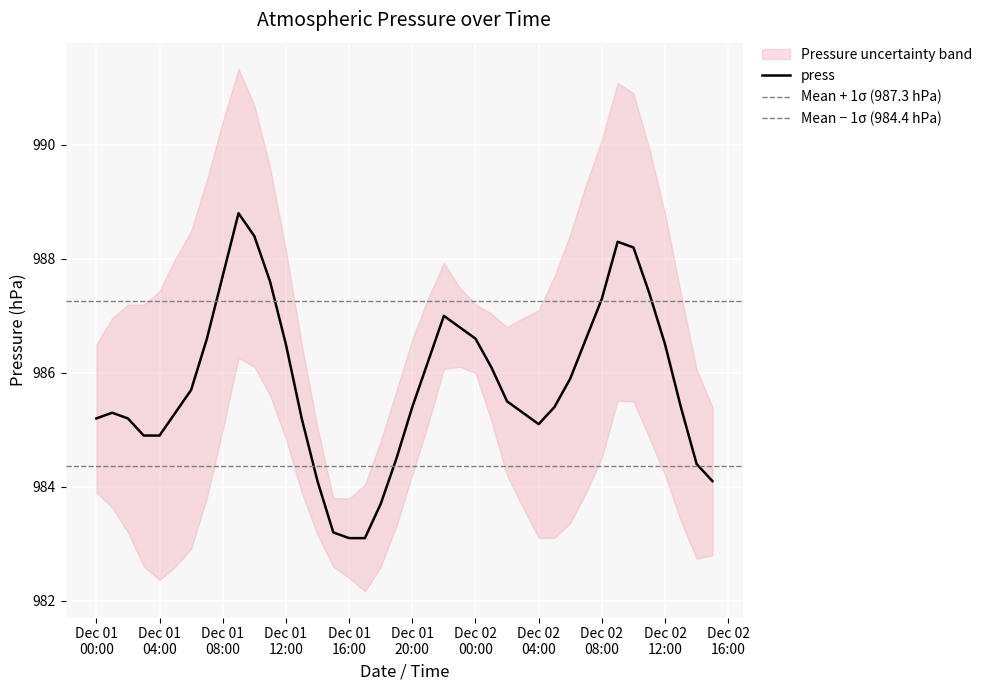

At which label is the value closest to 985?

2022-12-01 03:00